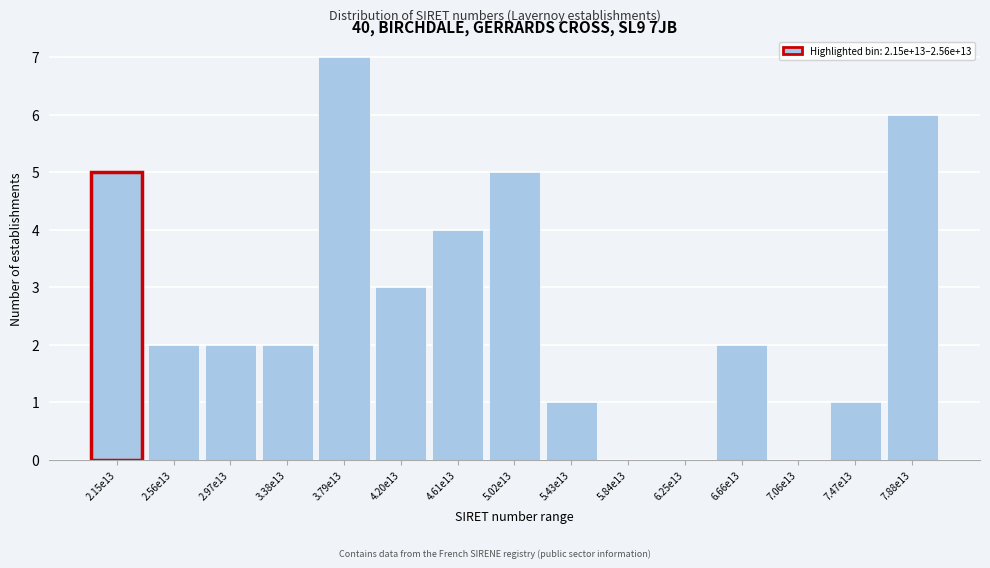

Reading left to right, transcribe all the data shown in this chart.

2.15e13=5	2.56e13=2	2.97e13=2	3.38e13=2	3.79e13=7	4.20e13=3	4.61e13=4	5.02e13=5	5.43e13=1	5.84e13=0	6.25e13=0	6.66e13=2	7.06e13=0	7.47e13=1	7.88e13=6